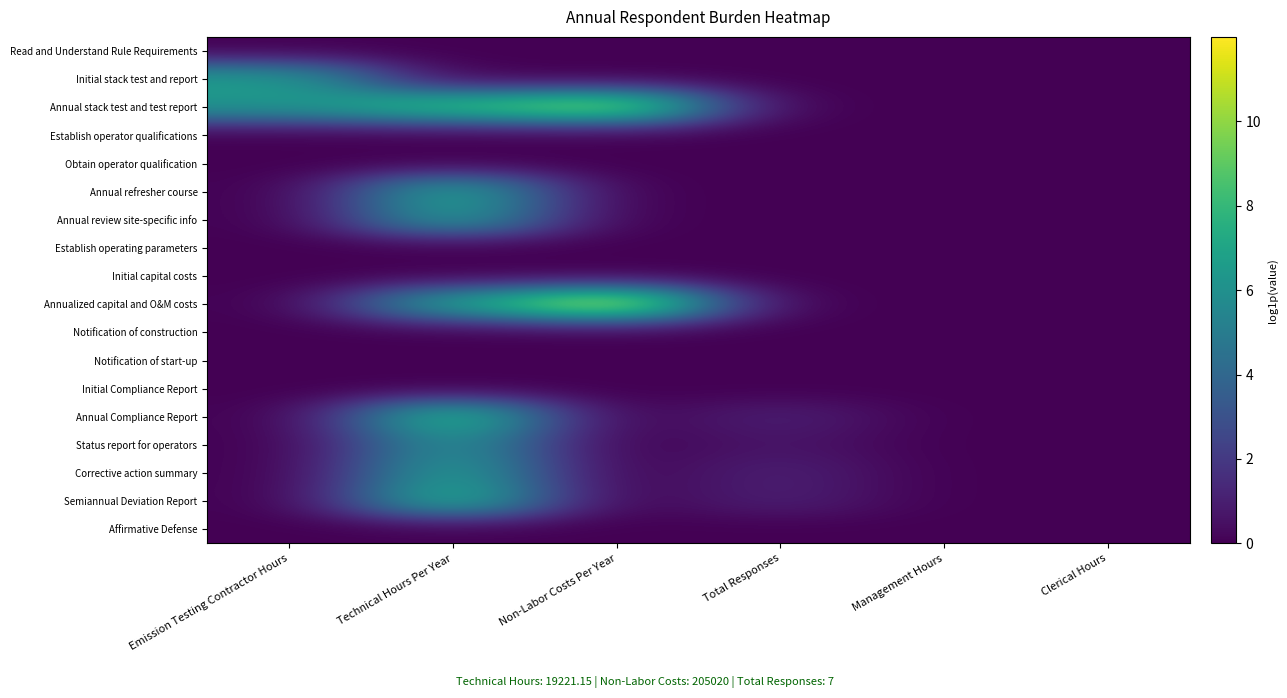

At which category is the sum across all series the highest?

Technical Hours Per Year